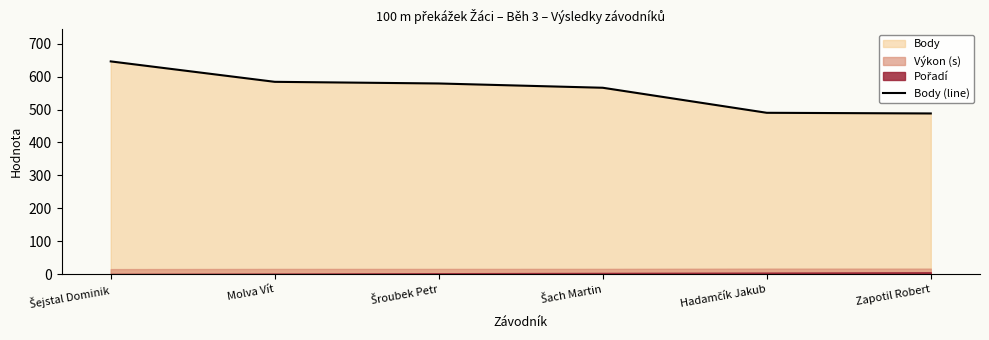

What is the value of the 5th point from the left?

490